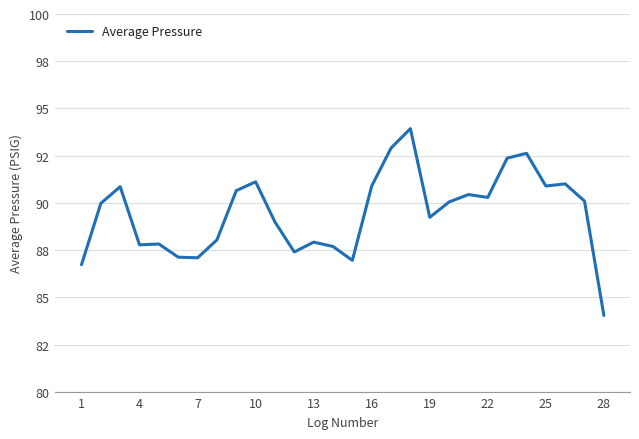

How many points are higher than both their immediate neighbors (excluding endpoints)?

8